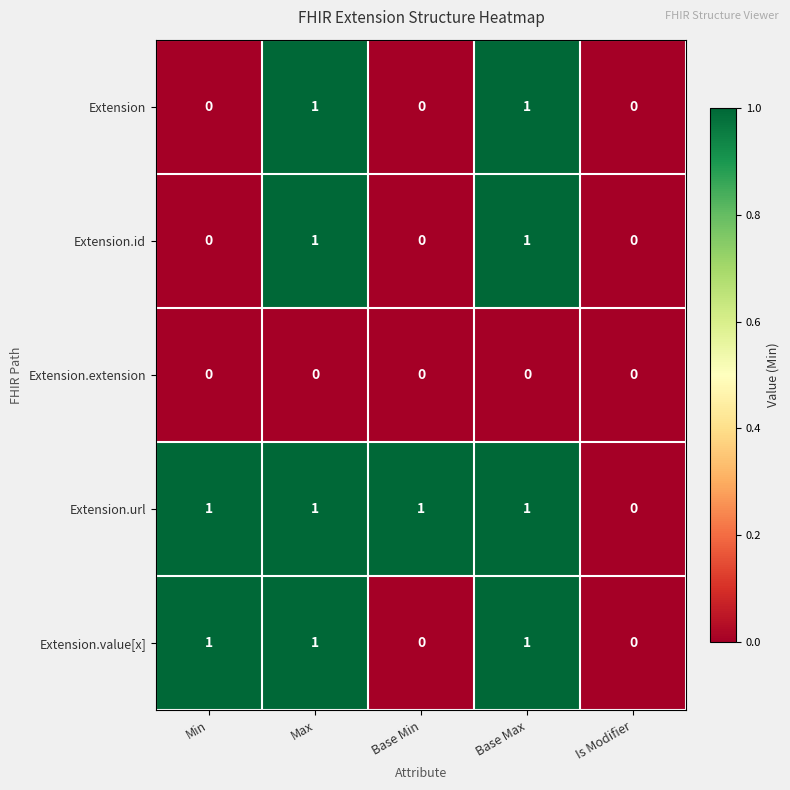

The Extension.url series shows 1 at Base Min. True or false?

True